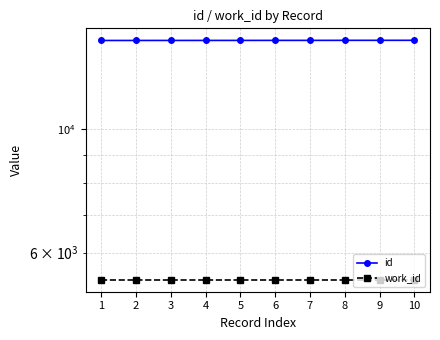

What is the value of the work_id point at the 7th from the left?

5366